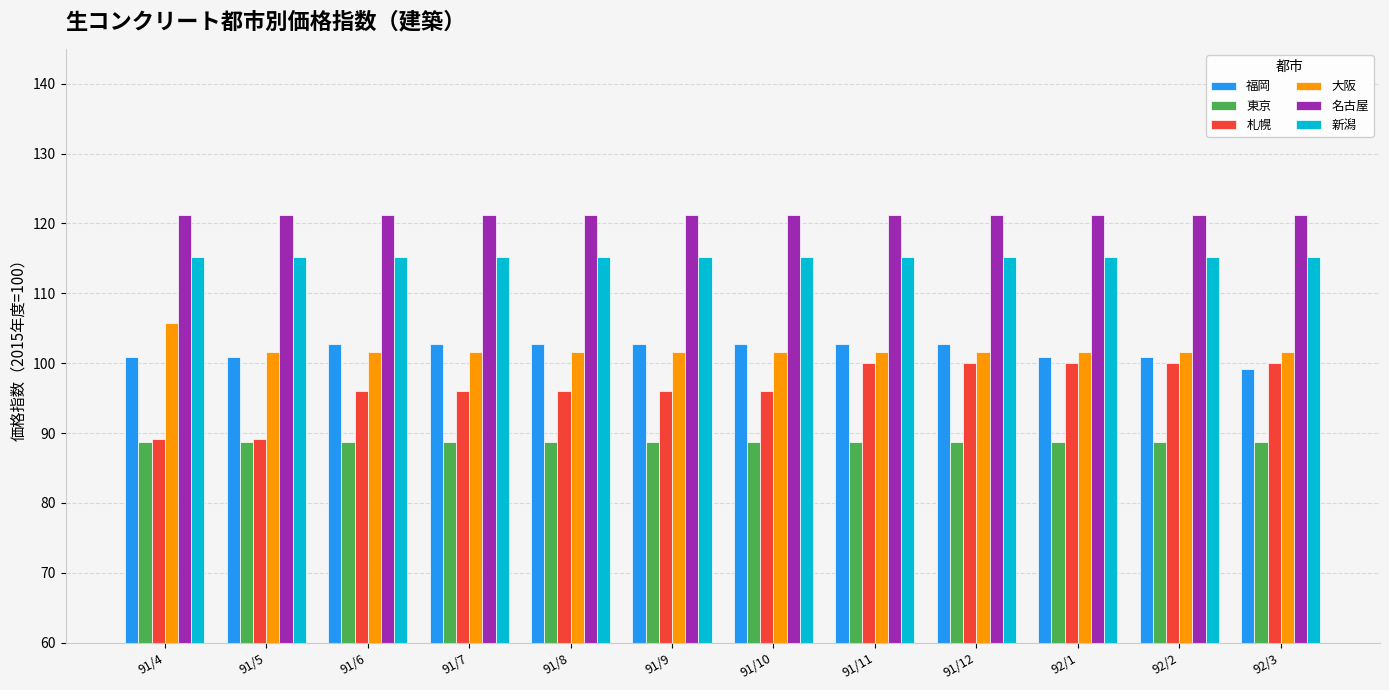

What is the smallest value displayed?

88.7